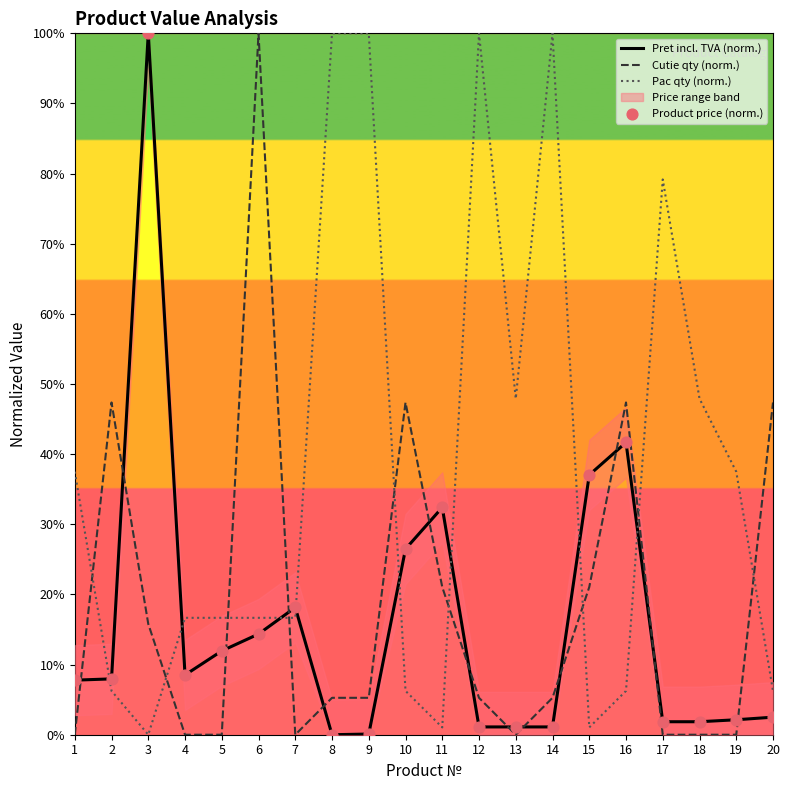

Which series reaches the minimum Y coordinate?

Pret incl. TVA (norm.)